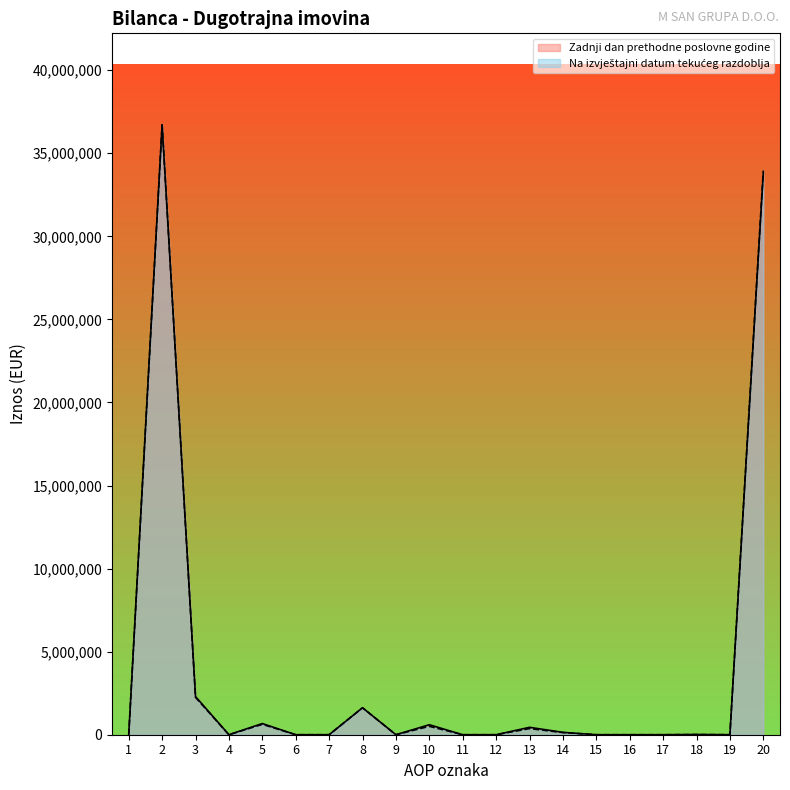

What is the approximate value of Na izvještajni datum tekućeg razdoblja at 10, to the nearest 50?

506050